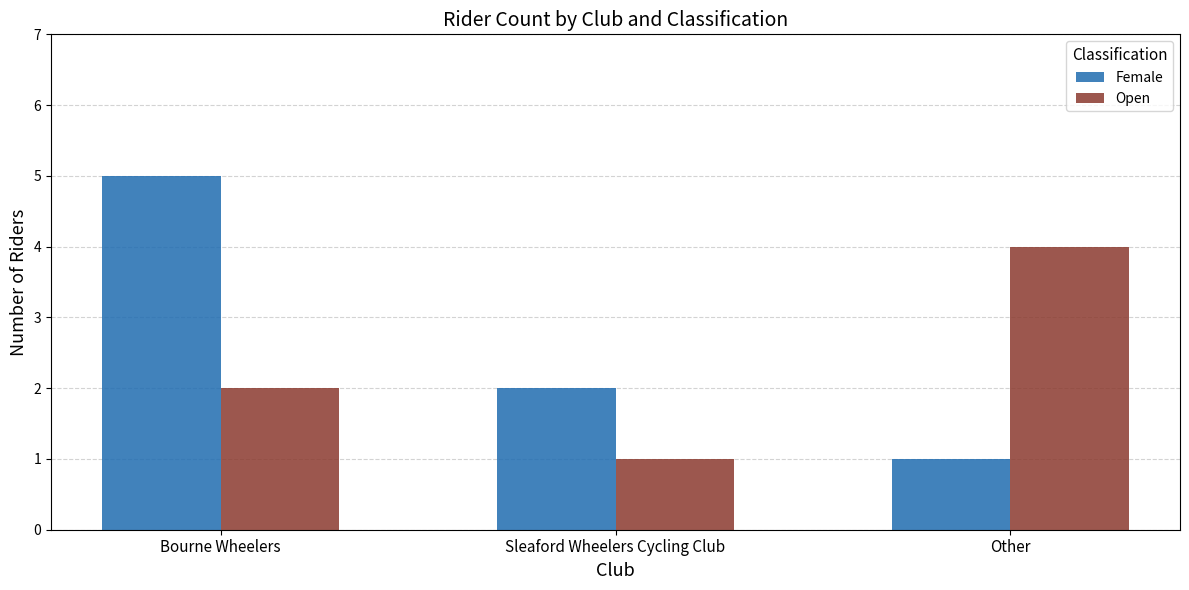

Which series has the largest total across all categories?

Female